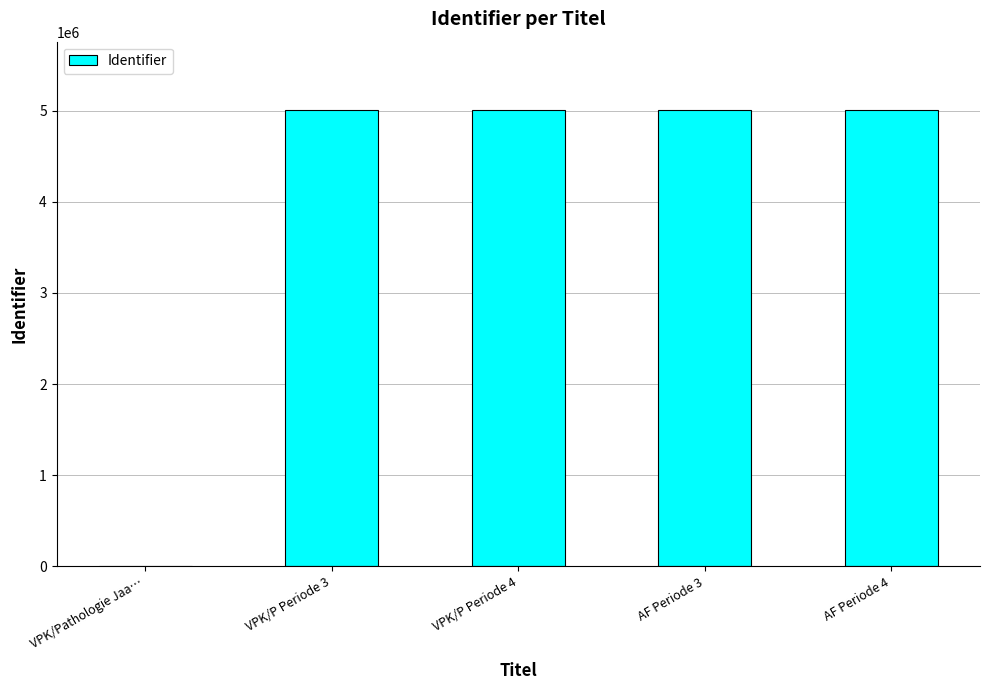

The value at VPK/Pathologie Jaa… is 1631419. True or false?

False